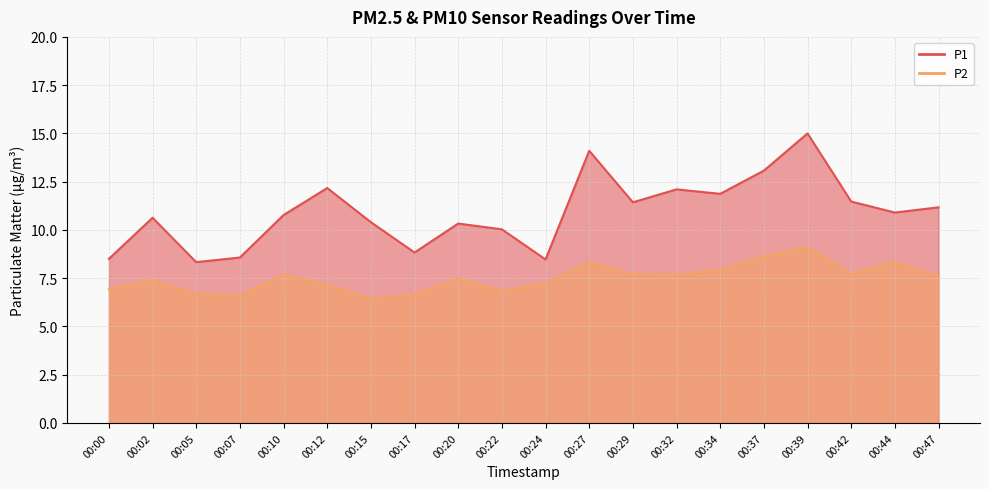

List the labels in order of P2 value, largest first.

00:39, 00:37, 00:44, 00:27, 00:34, 00:42, 00:29, 00:10, 00:32, 00:47, 00:20, 00:02, 00:24, 00:12, 00:00, 00:22, 00:05, 00:17, 00:07, 00:15